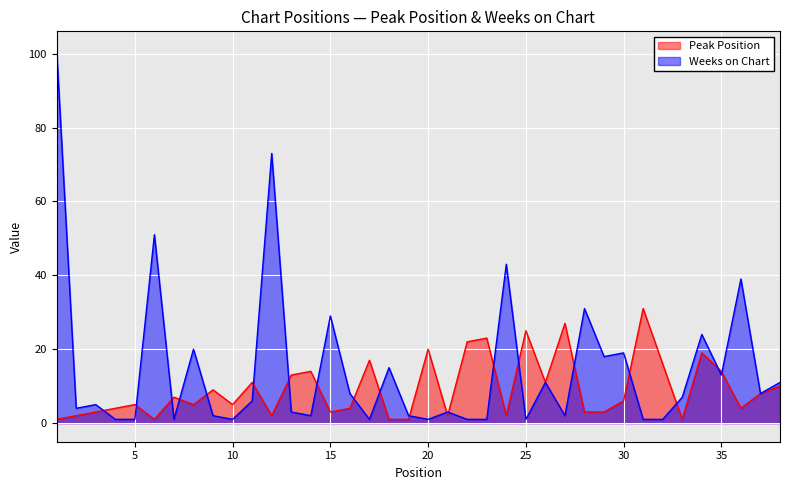

After their last crossing, which series has the higher values: Weeks on Chart or Peak Position?

Weeks on Chart